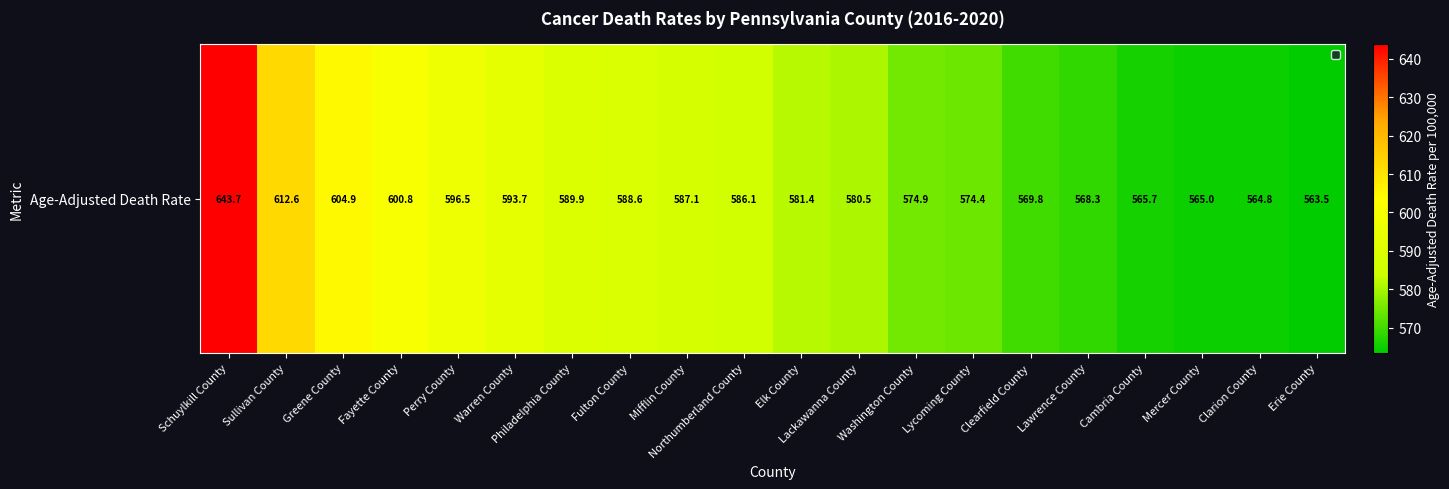

Rank the categories by value from lowest to highest.

Erie County, Clarion County, Mercer County, Cambria County, Lawrence County, Clearfield County, Lycoming County, Washington County, Lackawanna County, Elk County, Northumberland County, Mifflin County, Fulton County, Philadelphia County, Warren County, Perry County, Fayette County, Greene County, Sullivan County, Schuylkill County